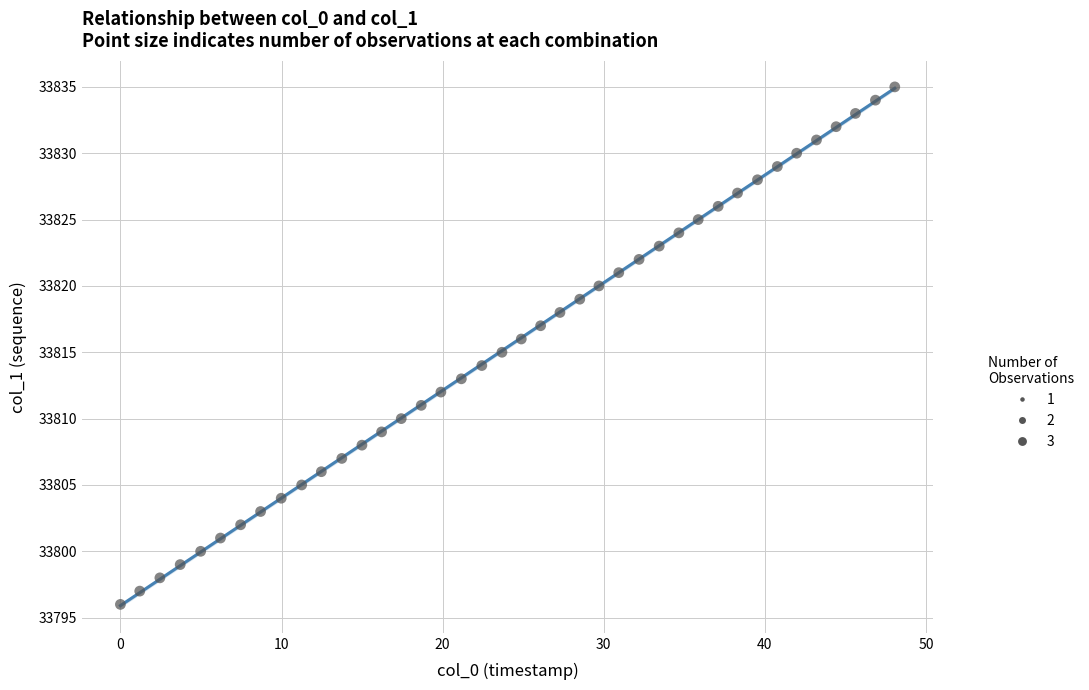

What is the range of Y values (max minus min)?

39